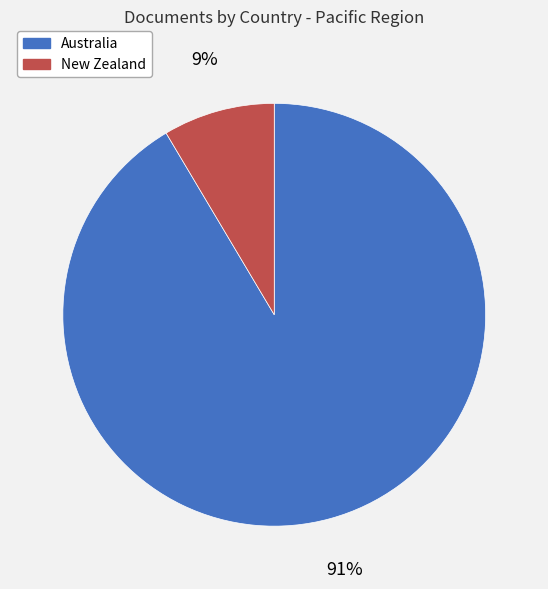

Which category has the smallest portion of the pie?

New Zealand